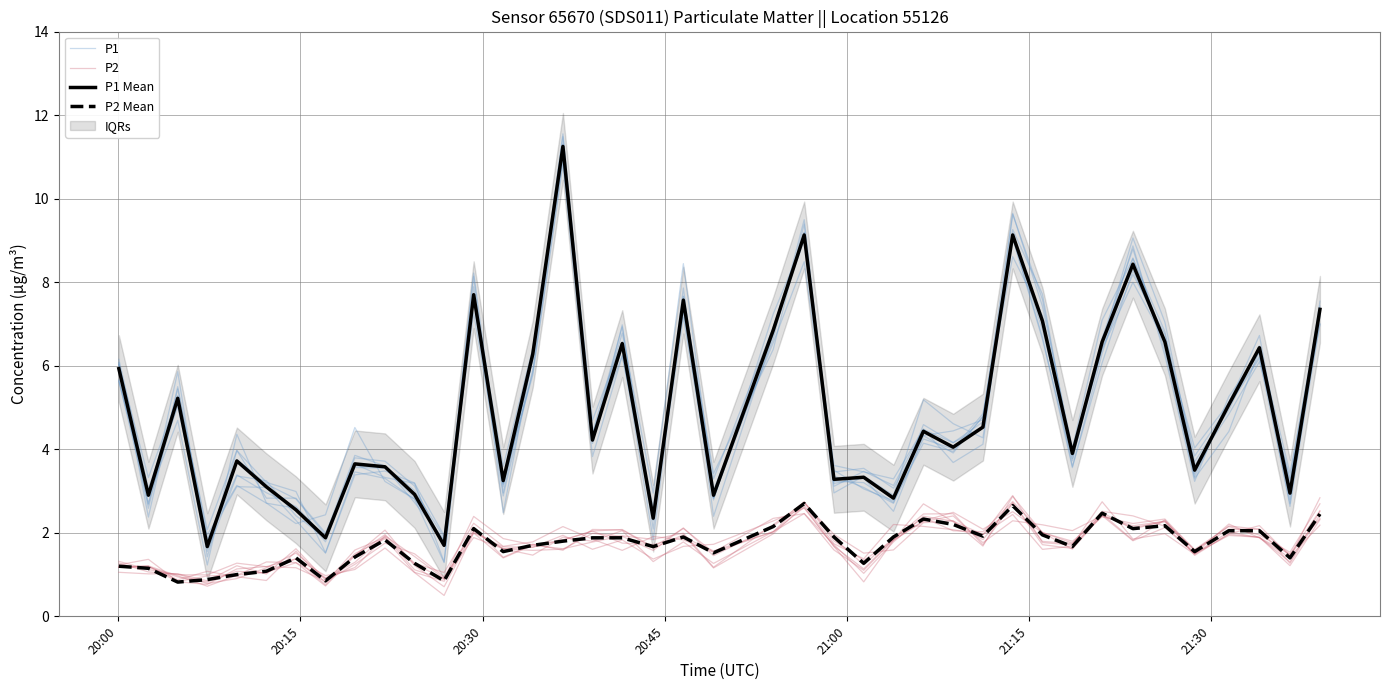

The P2 Mean series shows 3.3 at 33. True or false?

False